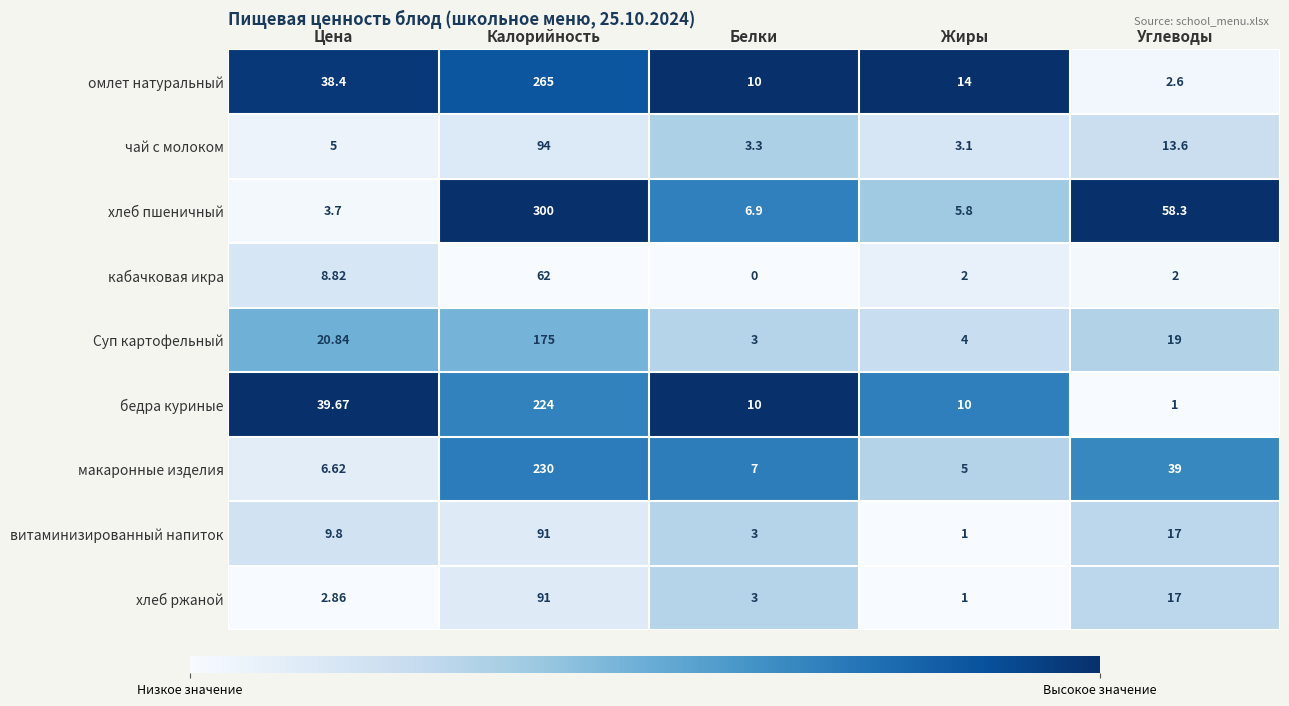

Which series has the largest total across all categories?

хлеб пшеничный